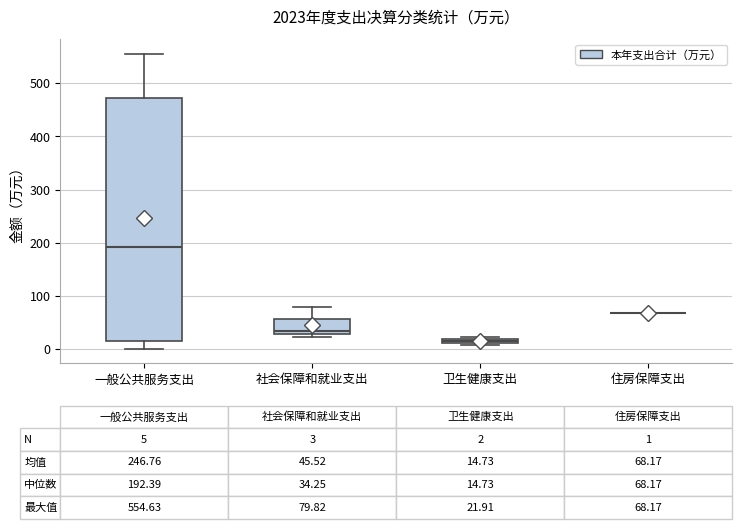

Which box is the tallest, from its lower edge to its upper edge?

一般公共服务支出